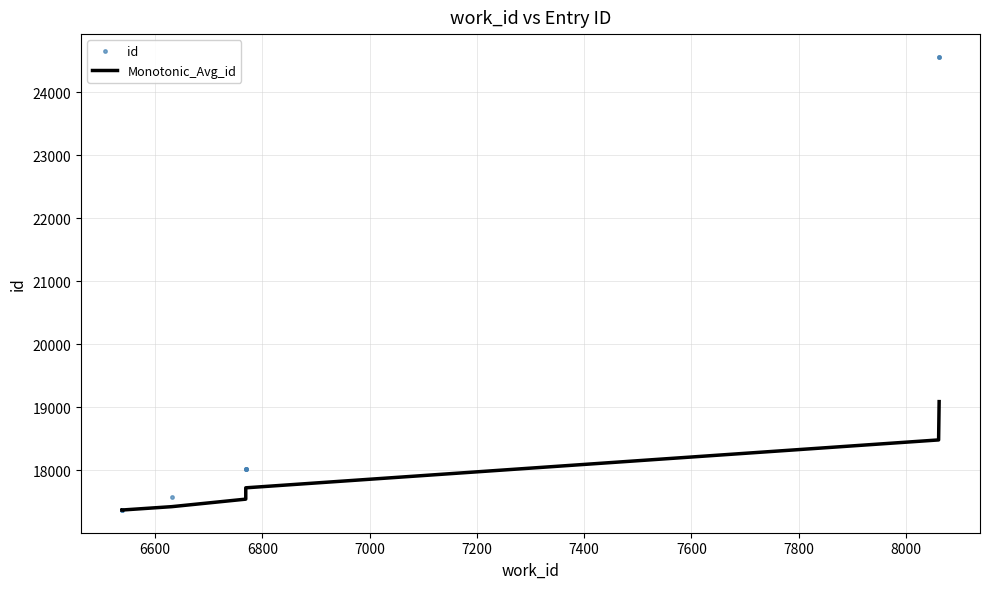

Rank the series at 7800 from highest to lowest value.

id, Monotonic_Avg_id